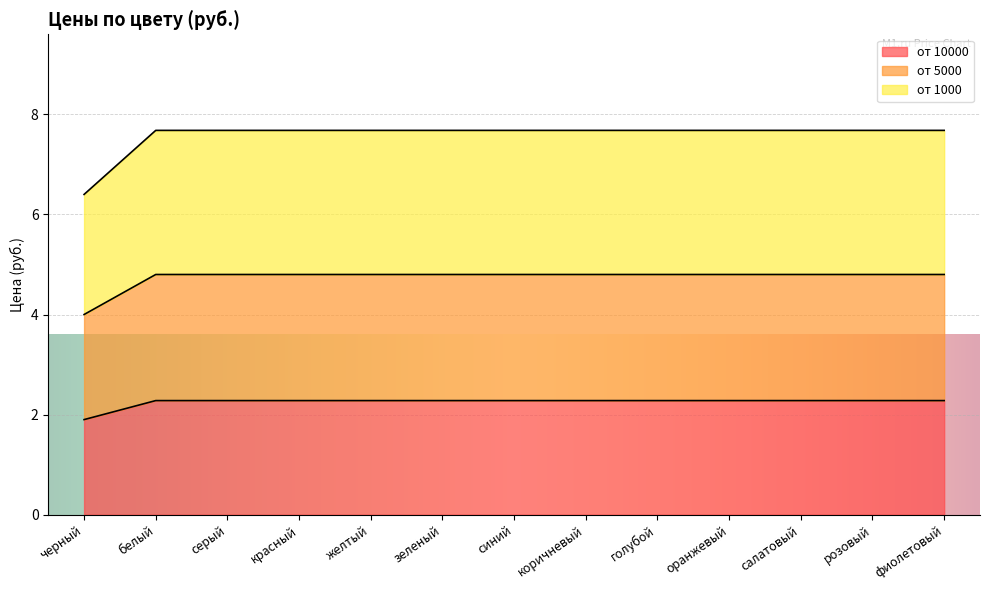

How many lines are shown in the chart?

3